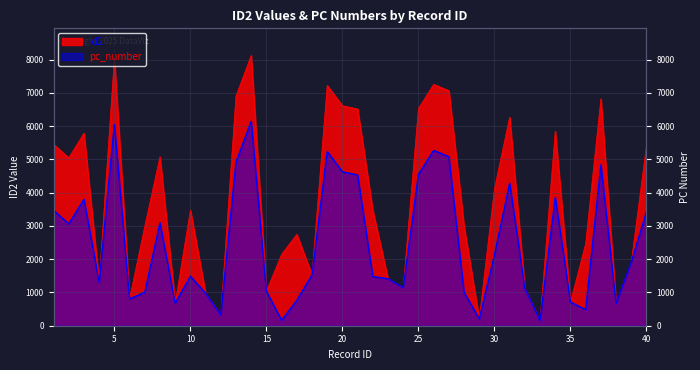

How many lines are shown in the chart?

2